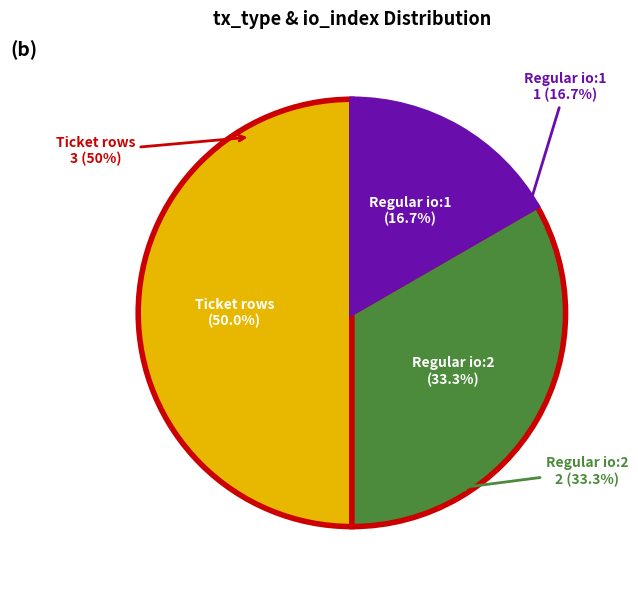

What is the change in value from Ticket (io:0) to Regular (io:1)?

-2